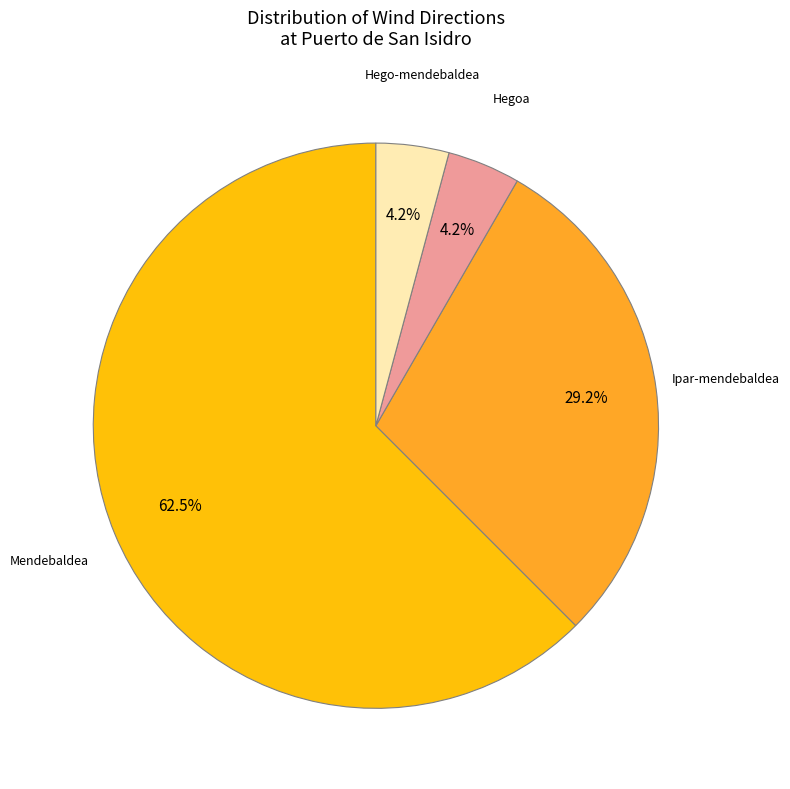

How much of the chart is everything except Hegoa?

95.8%